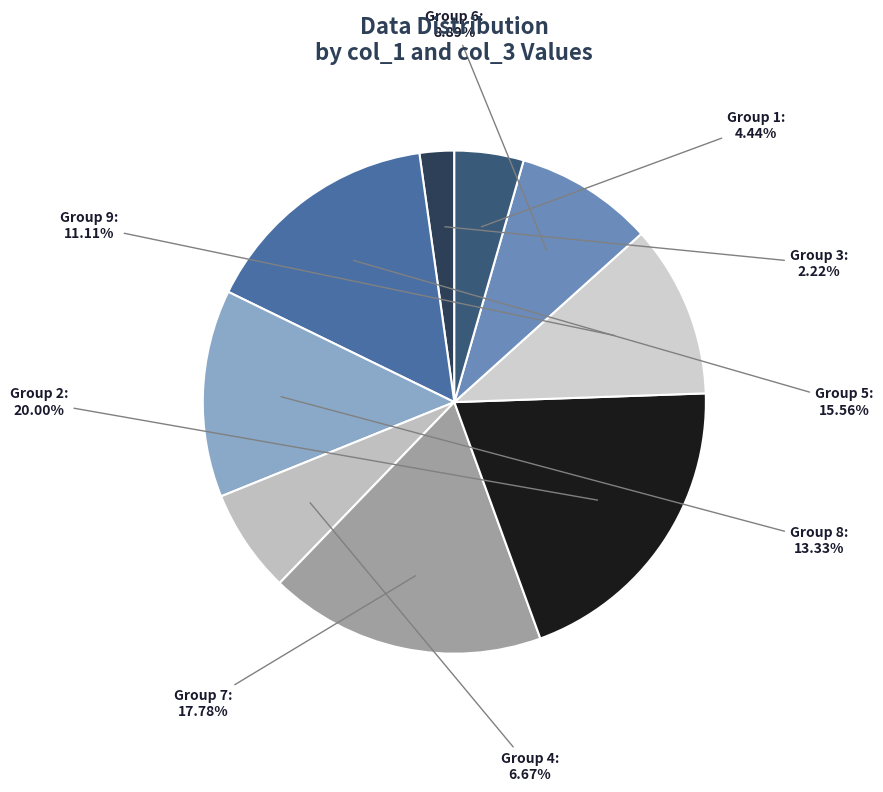

How many segments does this pie chart have?

9